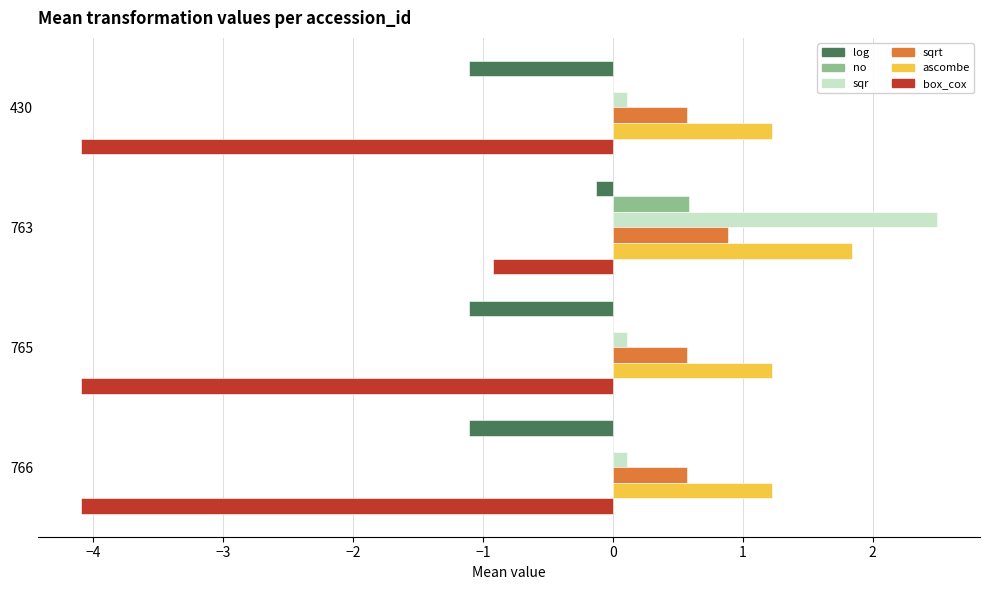

The log series shows -1.1 at 765. True or false?

True